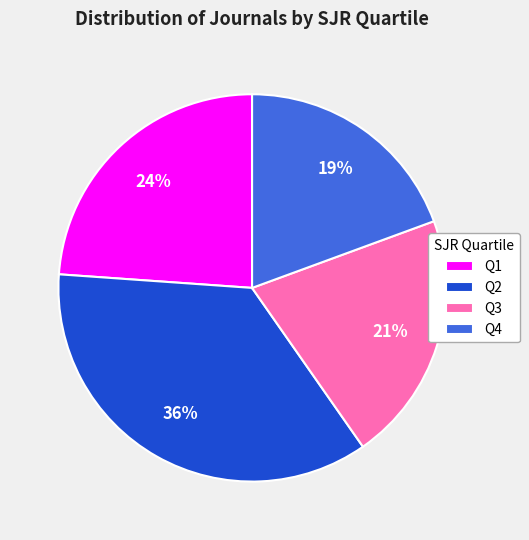

To the nearest percent, what is the average slice percentage?

25%